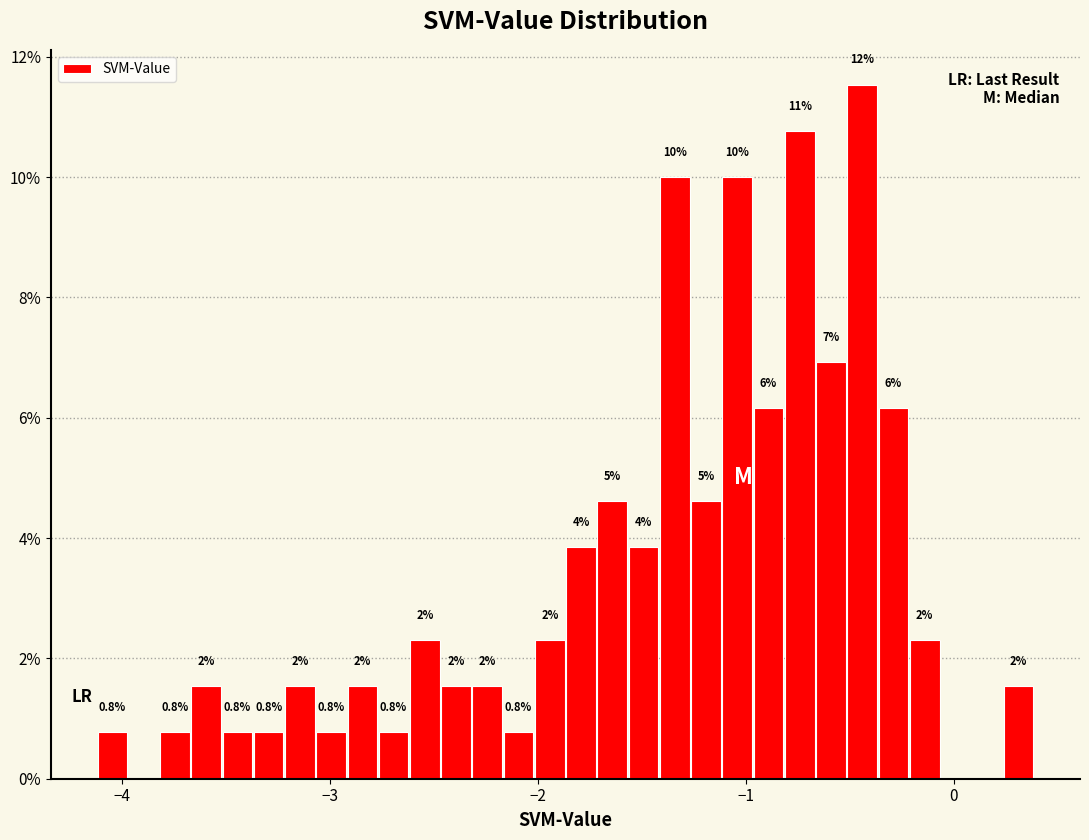

Read against the x-axis, roughly where is the centre of the tallest bar?

-0.4